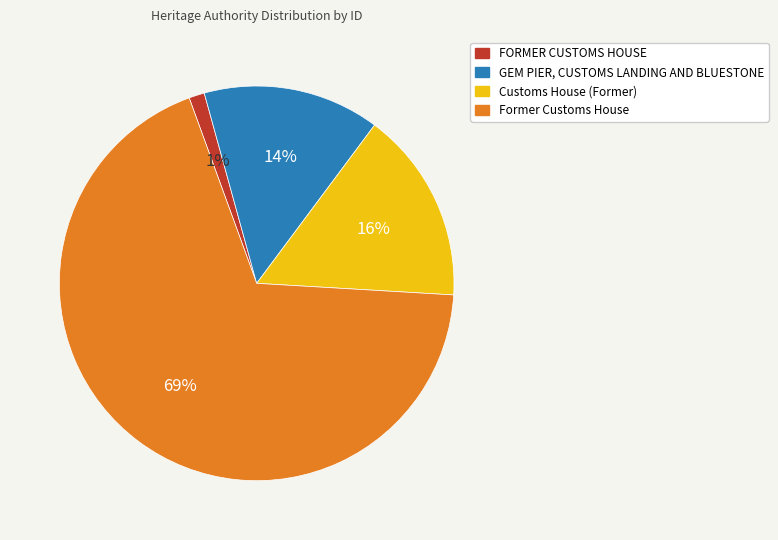

Is the sum of GEM PIER, CUSTOMS LANDING AND BLUESTONE and Former Customs House greater than half?

Yes